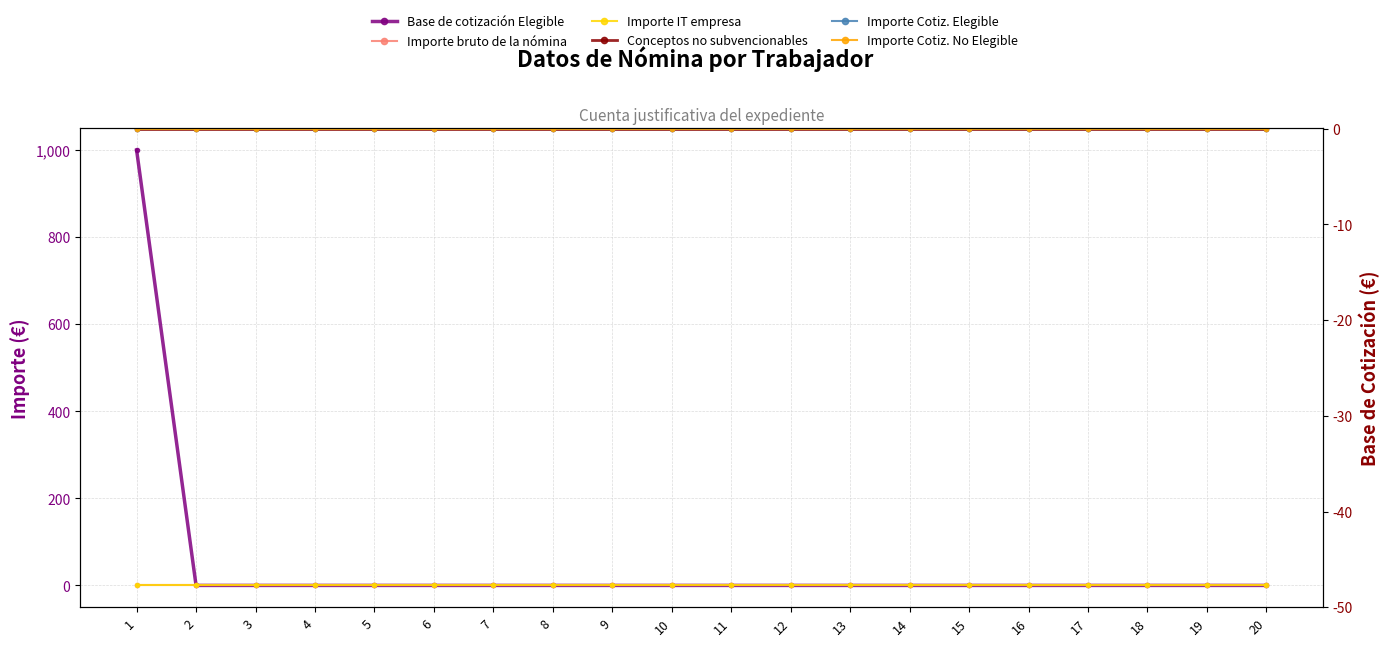

True or false: Base de cotización Elegible and Importe Cotiz. No Elegible intersect in this chart.

False